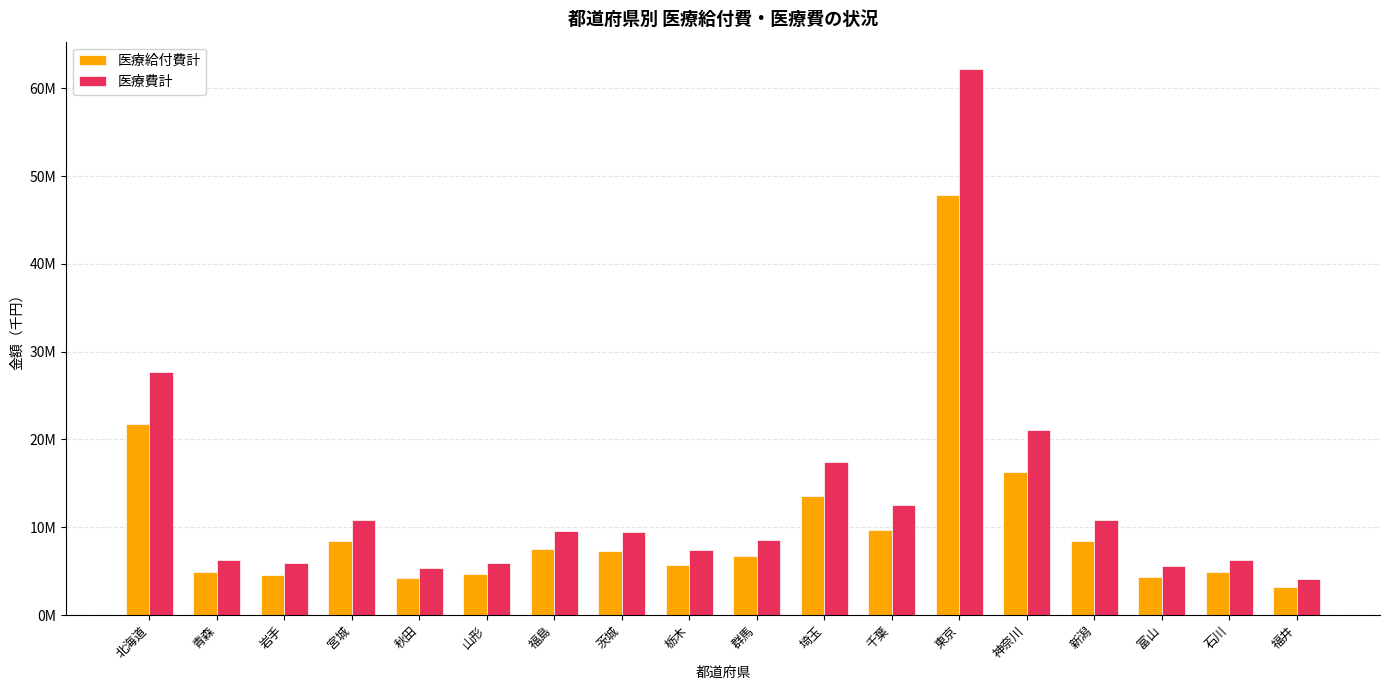

List the series in order of their overall mean, lowest first.

医療給付費計, 医療費計